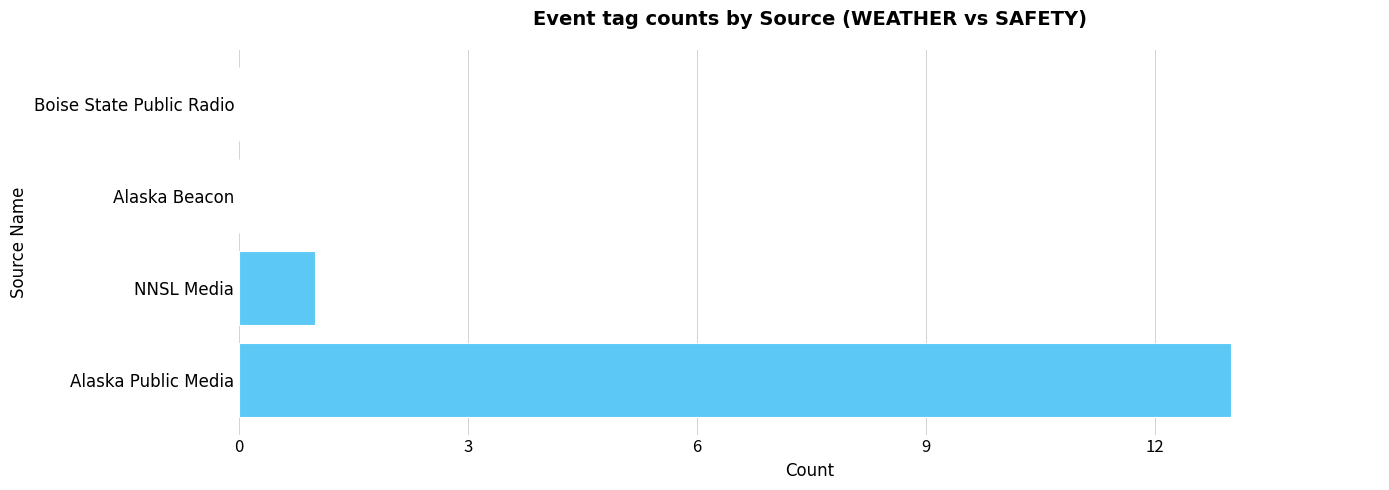

True or false: the data shows 13 at Alaska Public Media.

True